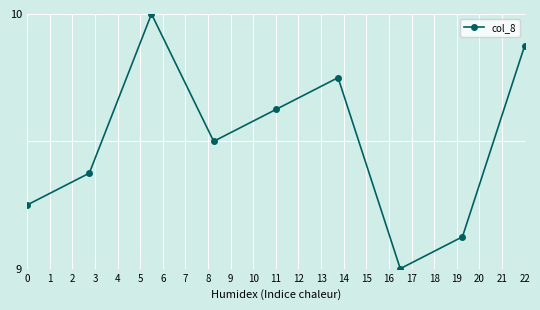

What is the greatest value displayed?

10.0